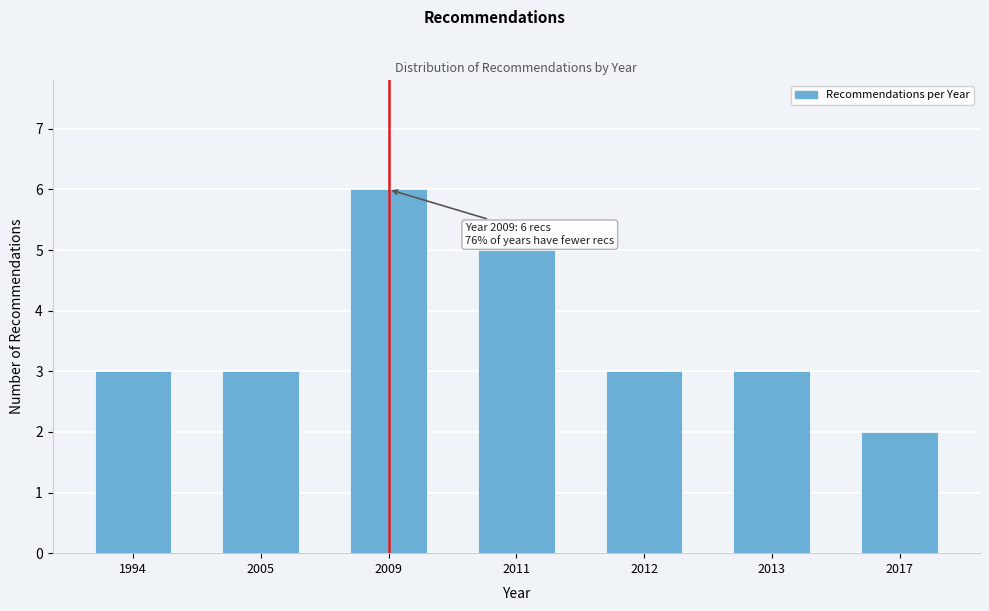

Reading left to right, what are all the values shown in this chart?

1994=3	2005=3	2009=6	2011=5	2012=3	2013=3	2017=2